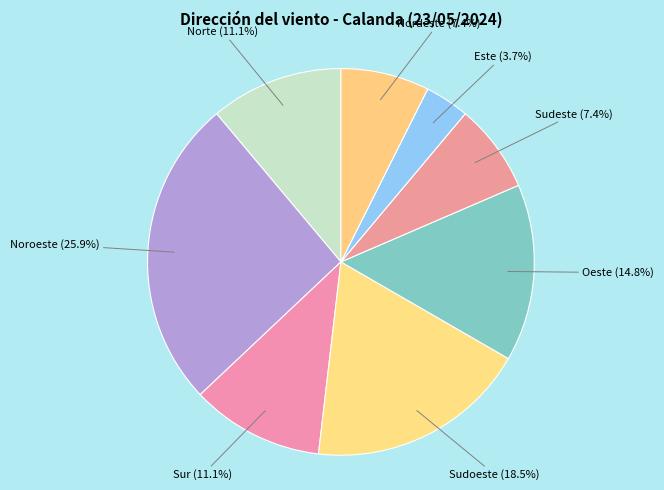

Count the number of slices in the pie.

8